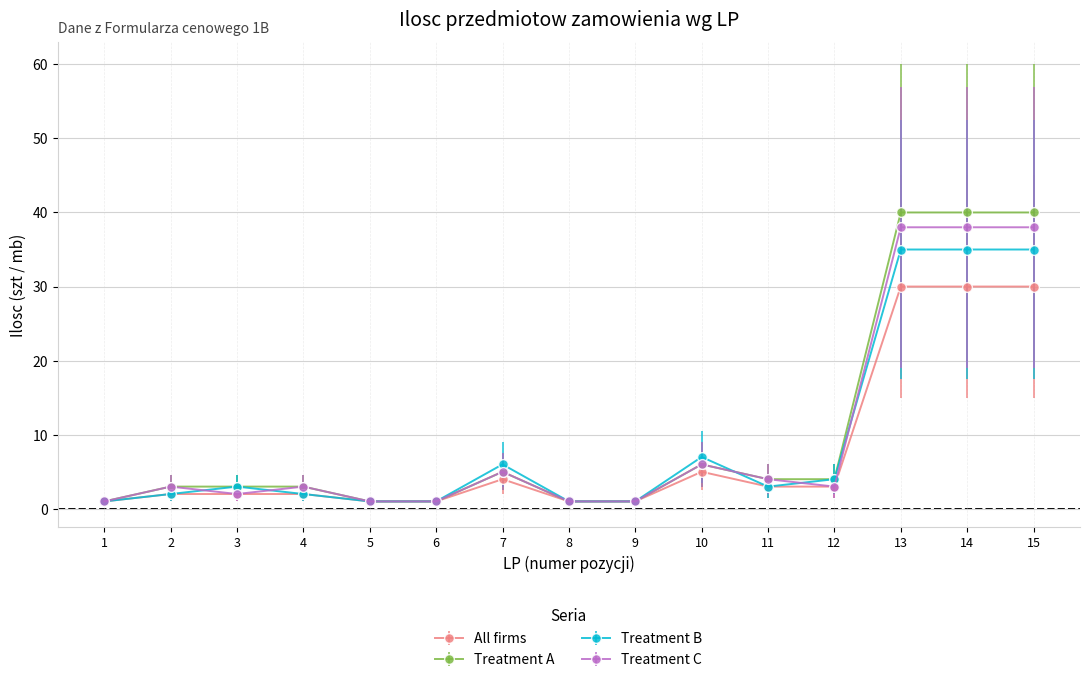

True or false: Treatment A and Treatment B intersect in this chart.

True